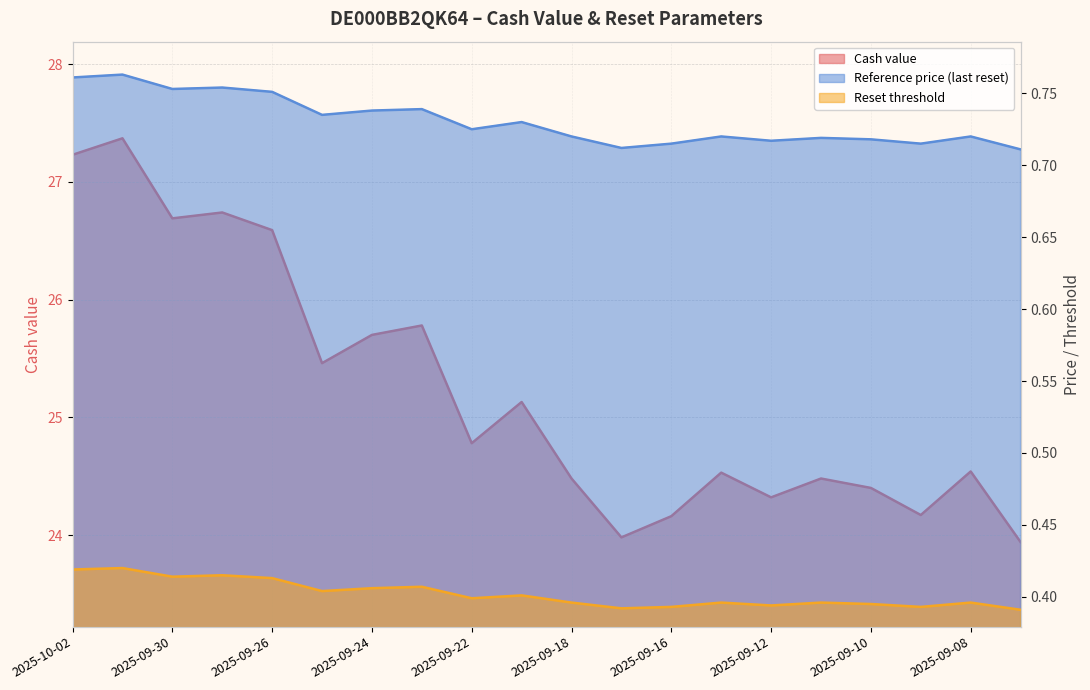

At which category is the sum across all series the highest?

2025-10-01